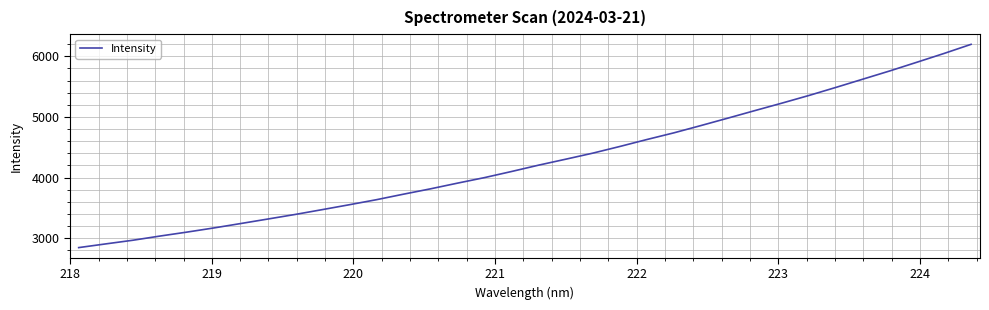

What is the difference between the maximum and minimum values?

3350.4